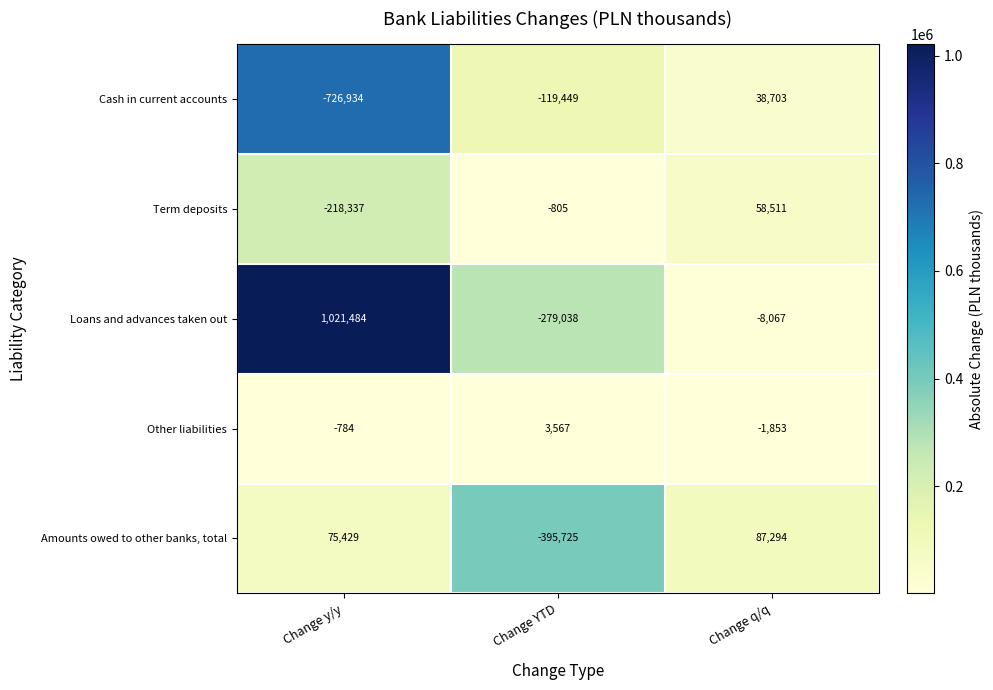

Rank the series by their maximum value, from lowest to highest.

Other liabilities, Cash in current accounts, Term deposits, Amounts owed to other banks, total, Loans and advances taken out